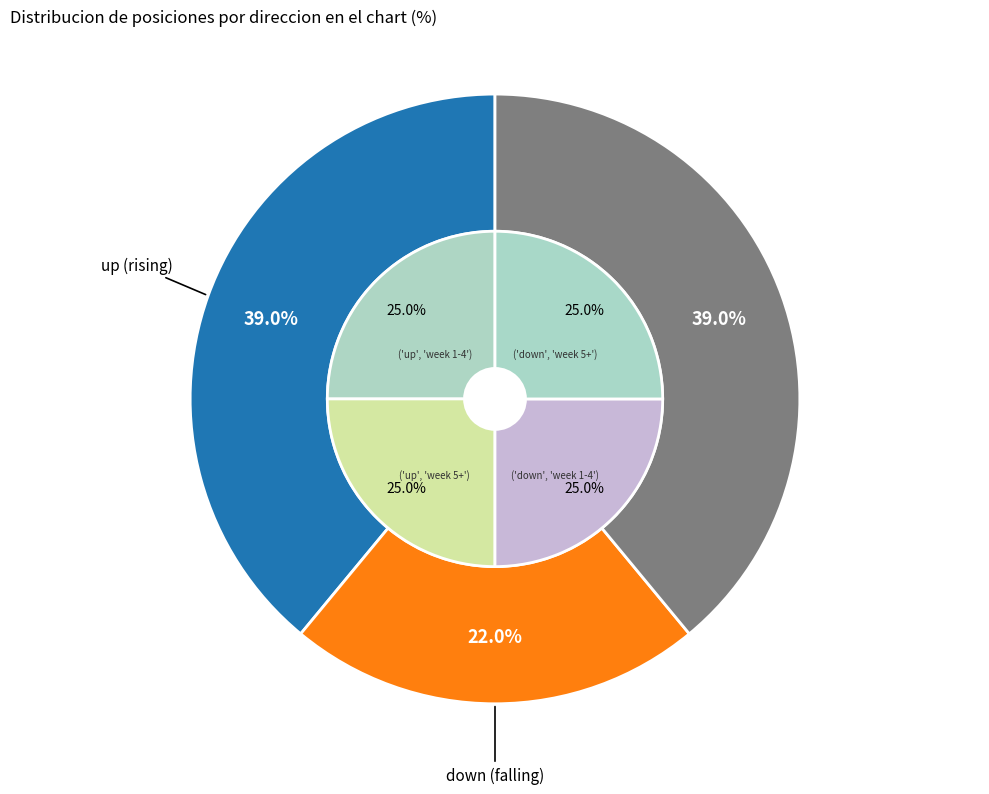

What percentage do - and down together represent?

61.0%